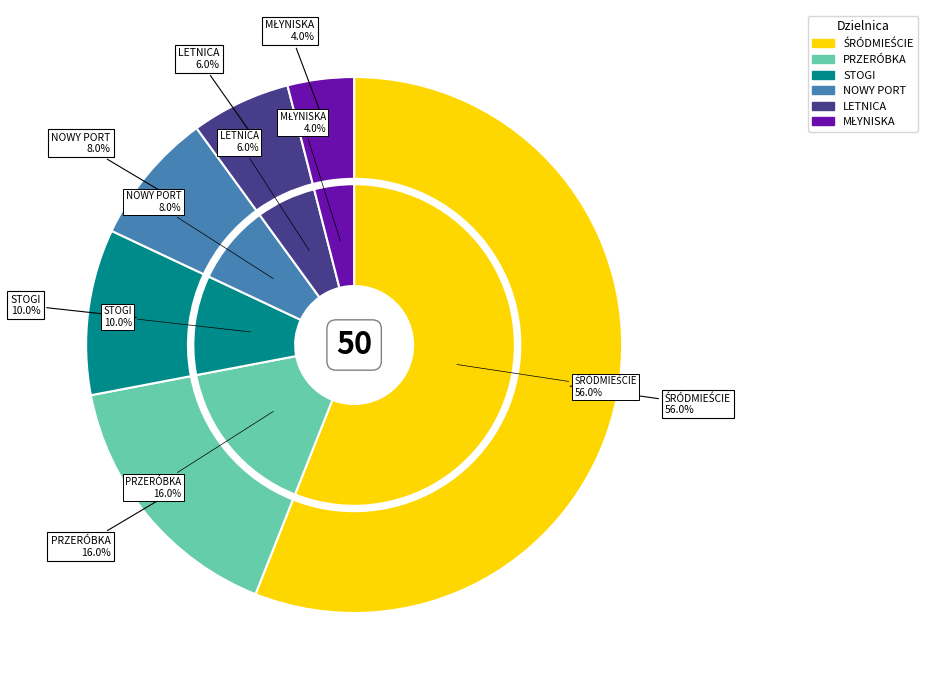

To the nearest percent, what percentage of the pie is MŁYNISKA?

4%